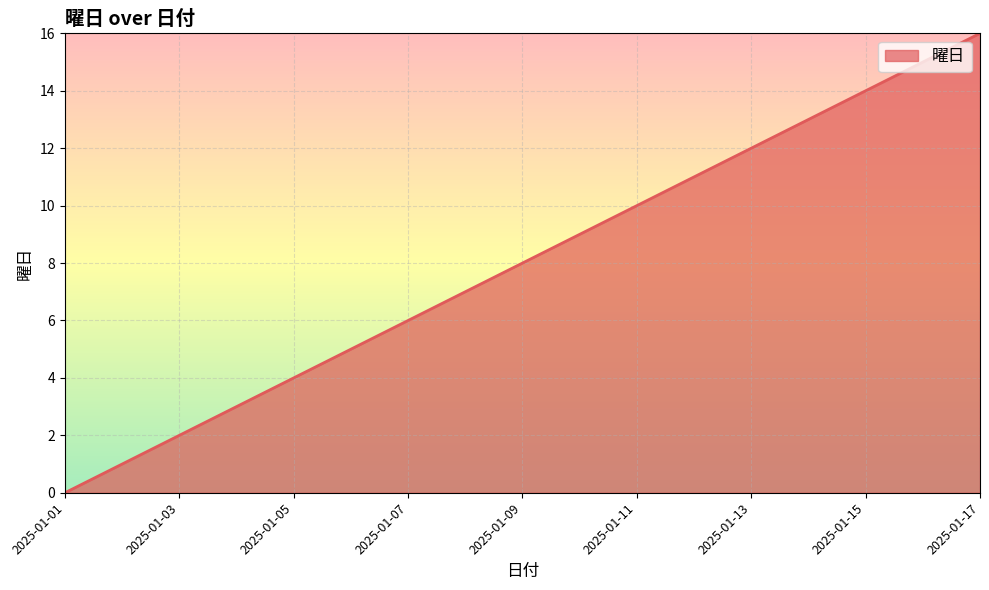

What is the maximum value shown in the chart?

16